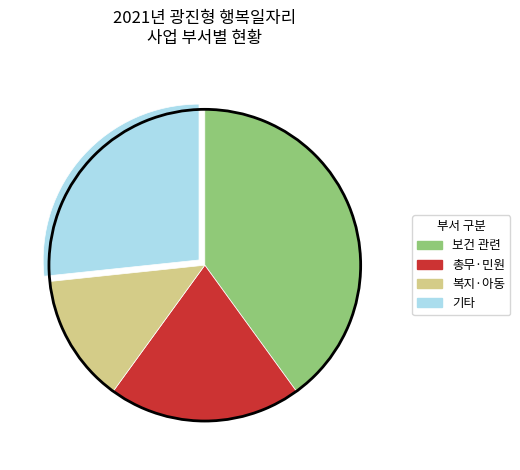

Is there any slice that represents more than half of the pie?

No